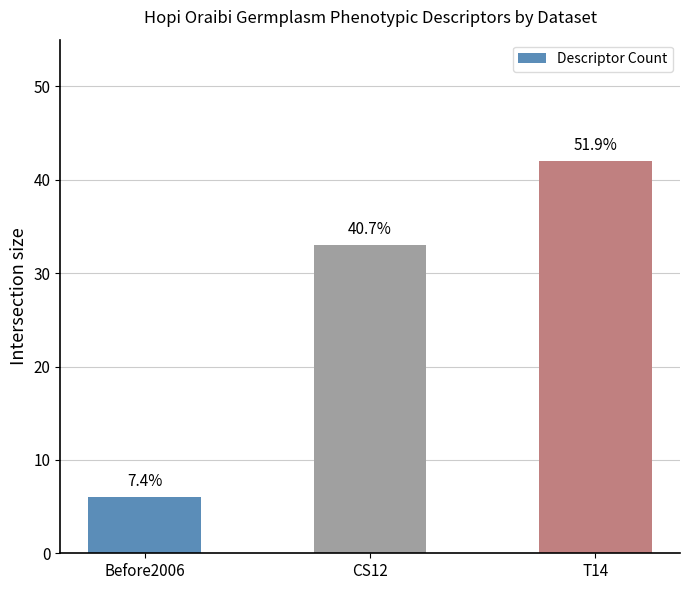

Reading left to right, extract all data points from this chart.

6	33	42